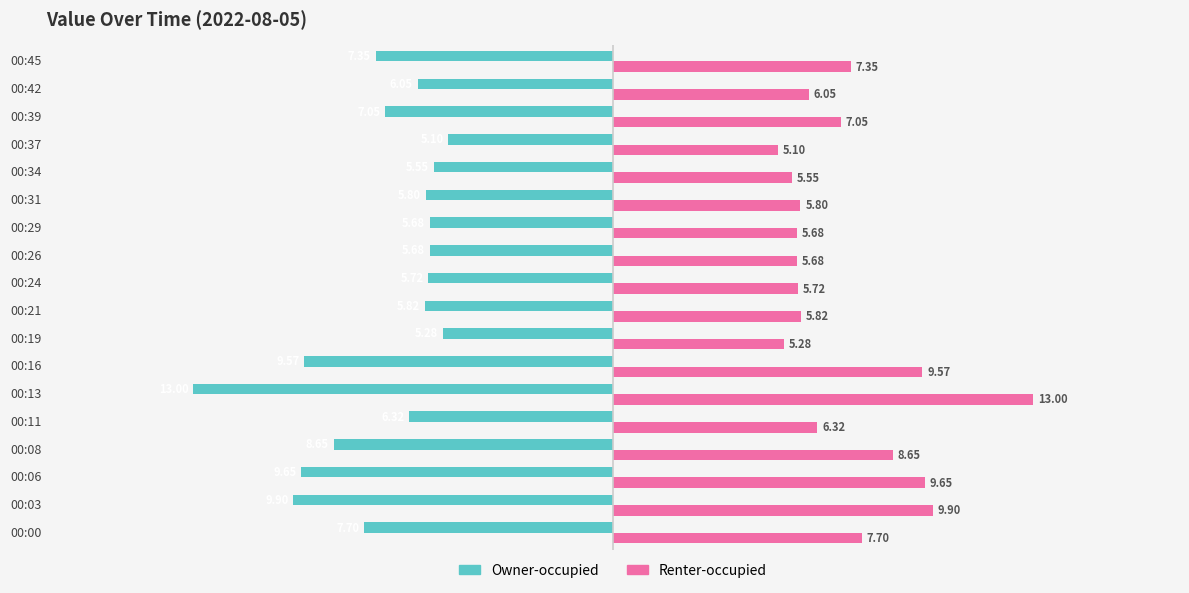

What is the difference between the maximum and minimum values in the Owner-occupied series?

7.9